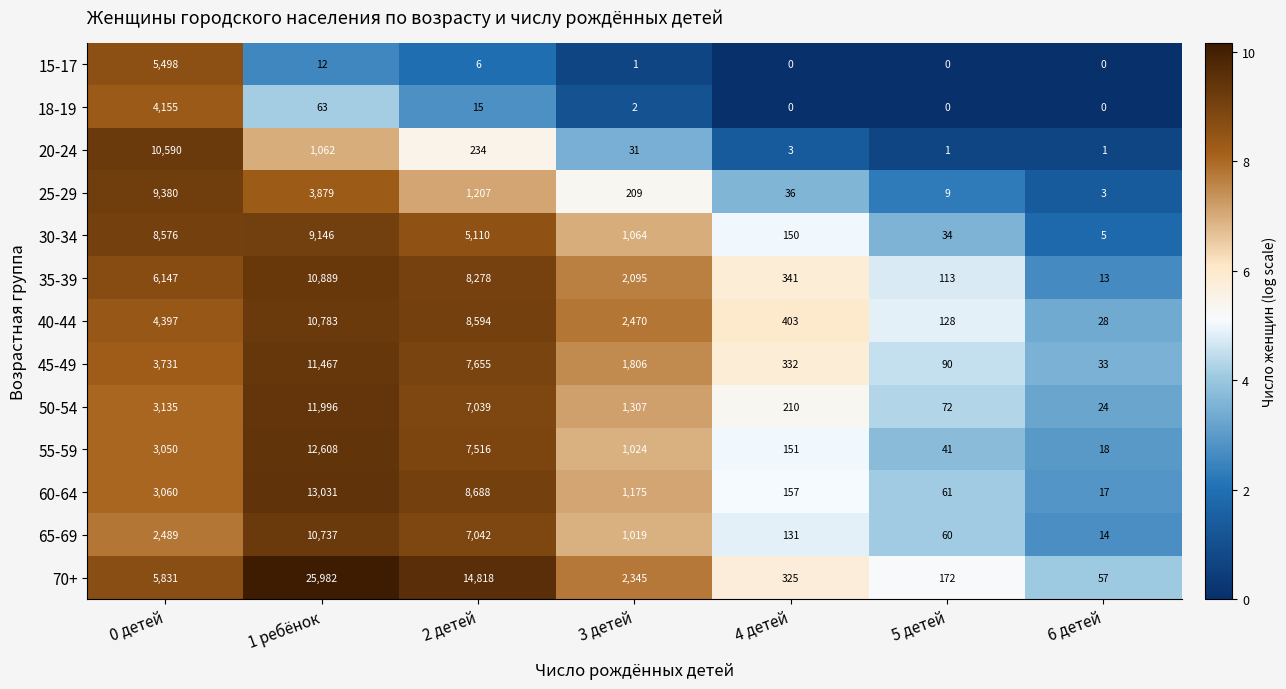

At which label does 60-64 reach its minimum?

6 детей